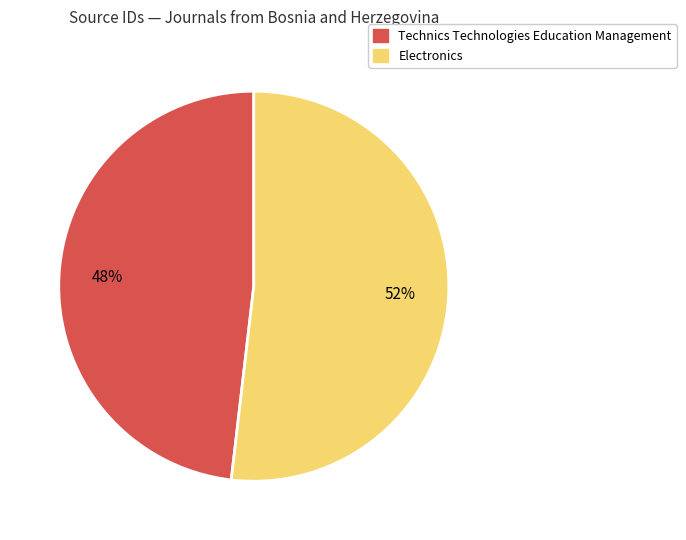

To the nearest percent, what is the combined percentage of Electronics and Technics Technologies Education Management?

100%